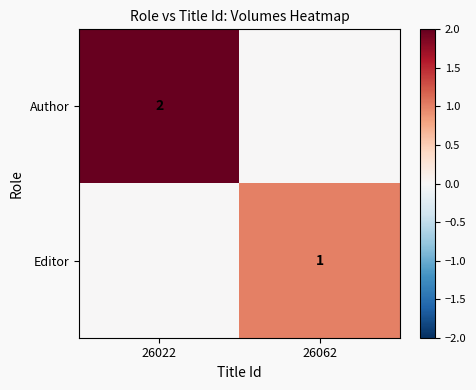

The Editor series shows 2 at 26062. True or false?

False